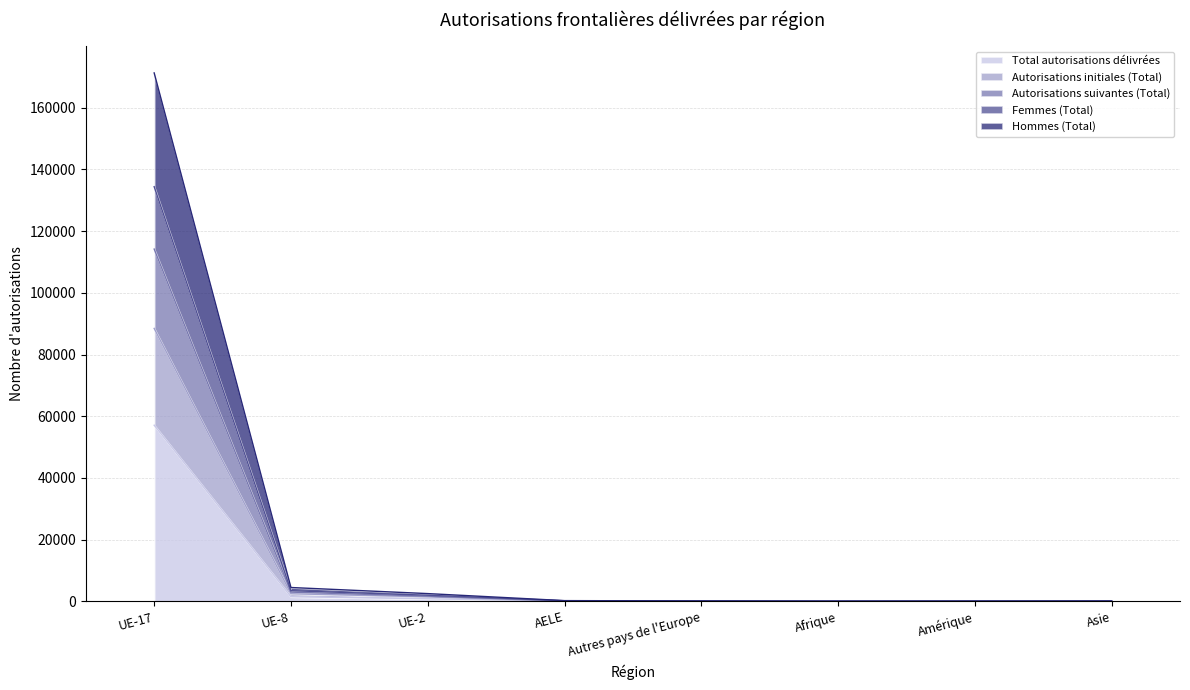

What is the difference between the maximum and minimum values in the Autorisations initiales (Total) series?

88436